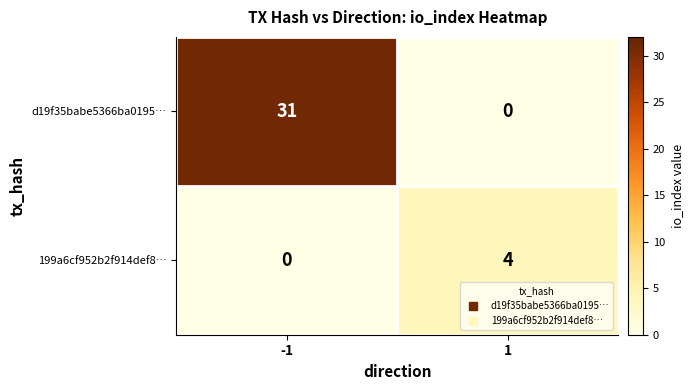

List the series in order of their peak value, lowest first.

199a6cf952b2f914def8…, d19f35babe5366ba0195…